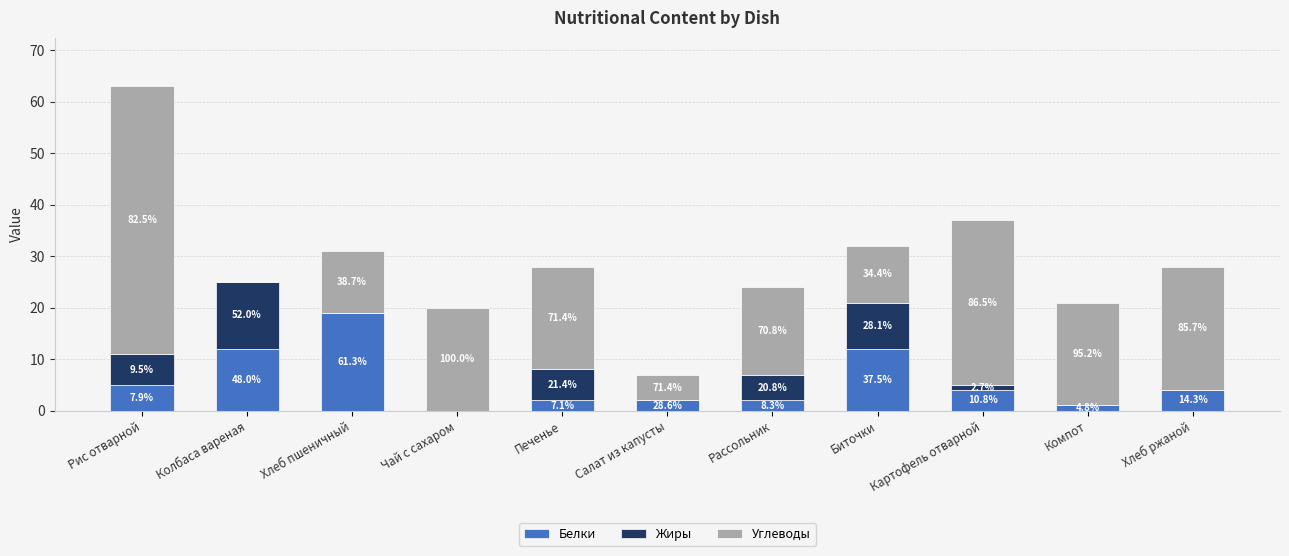

What are all the series names shown in the legend?

Белки, Жиры, Углеводы